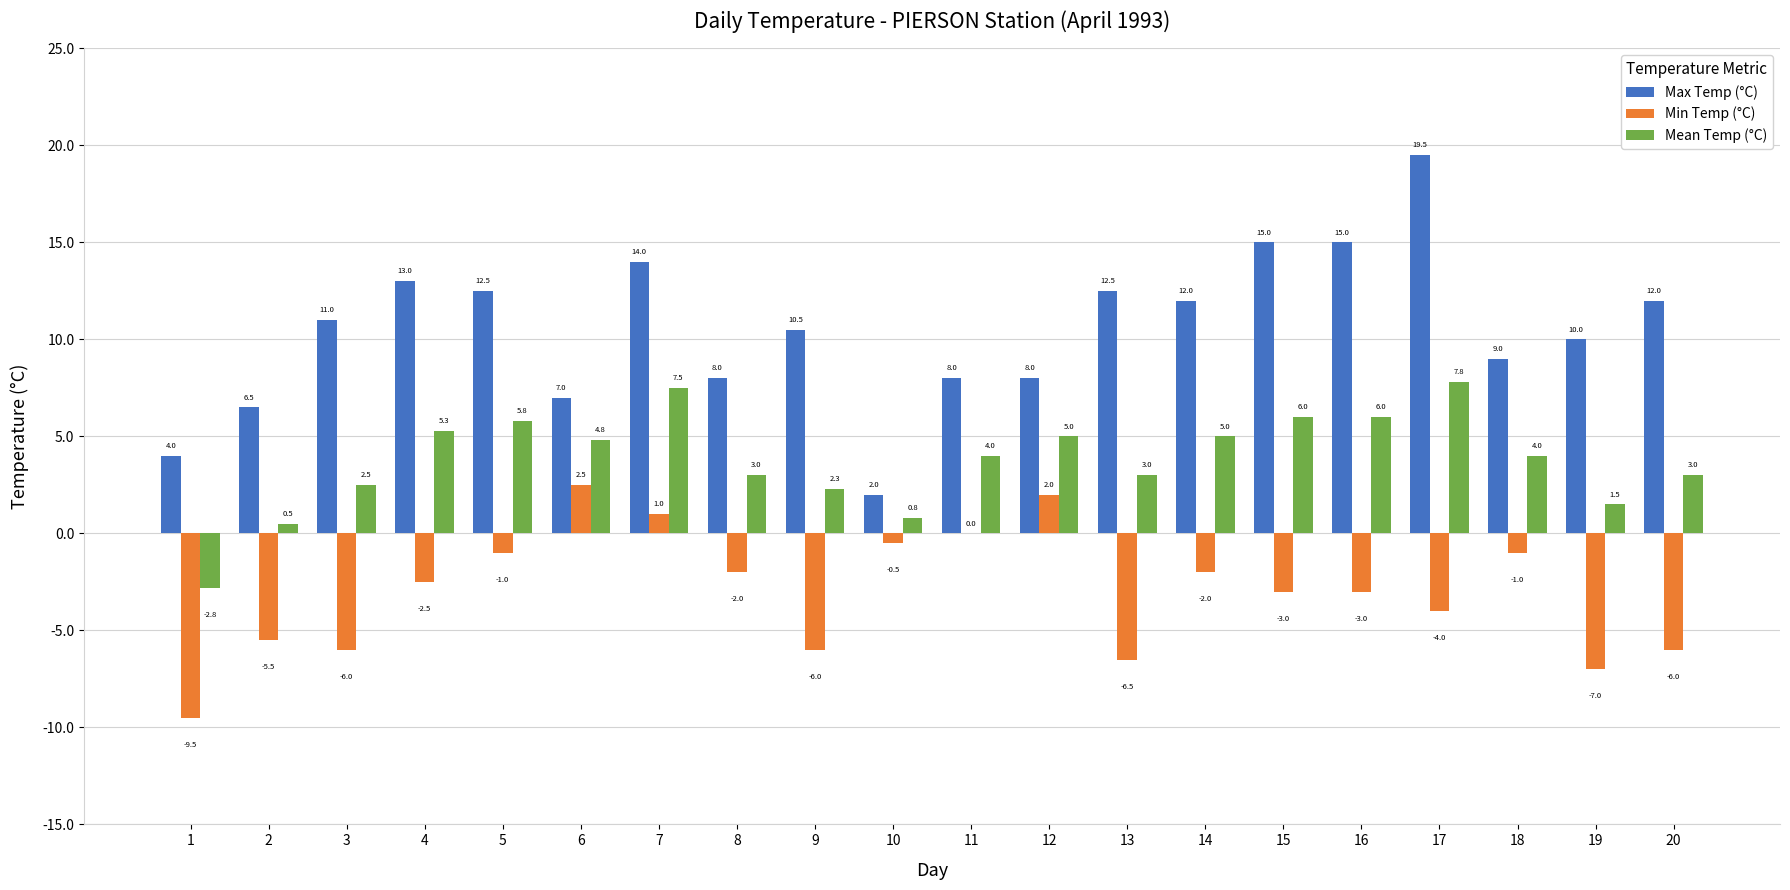

What is the average value of the Min Temp (°C) series?

-3.0